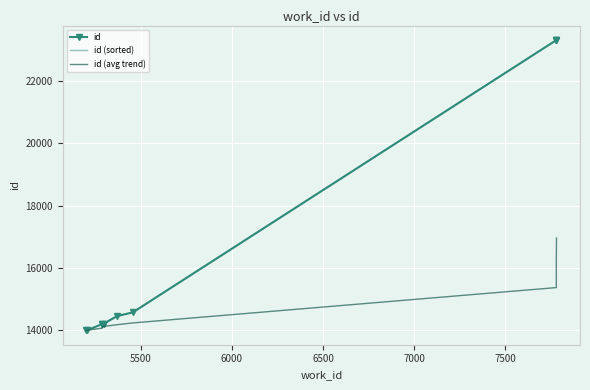

What is the maximum value shown in the chart?

23311.0